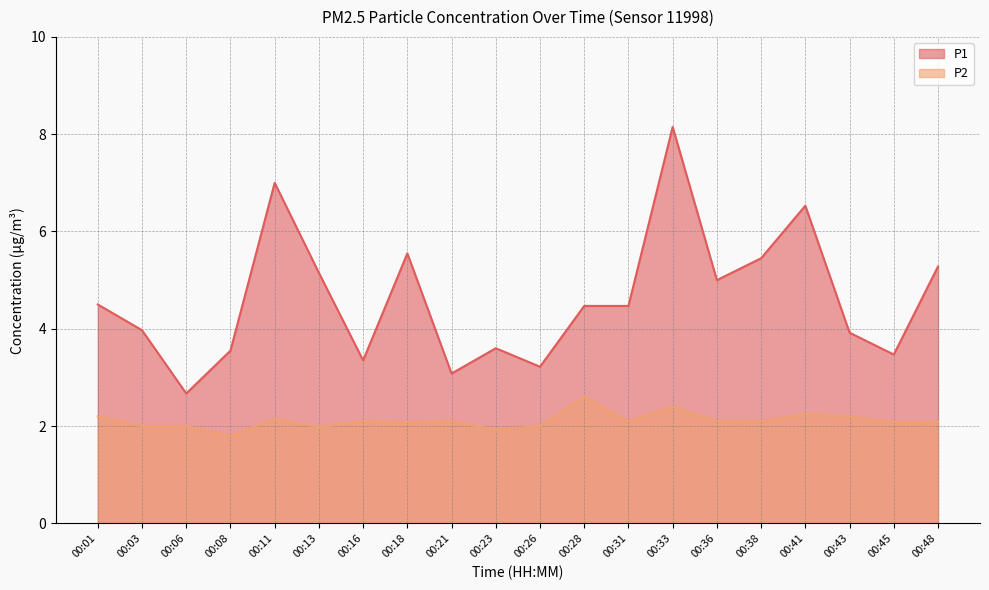

What is the sum of all P2 values?

42.2